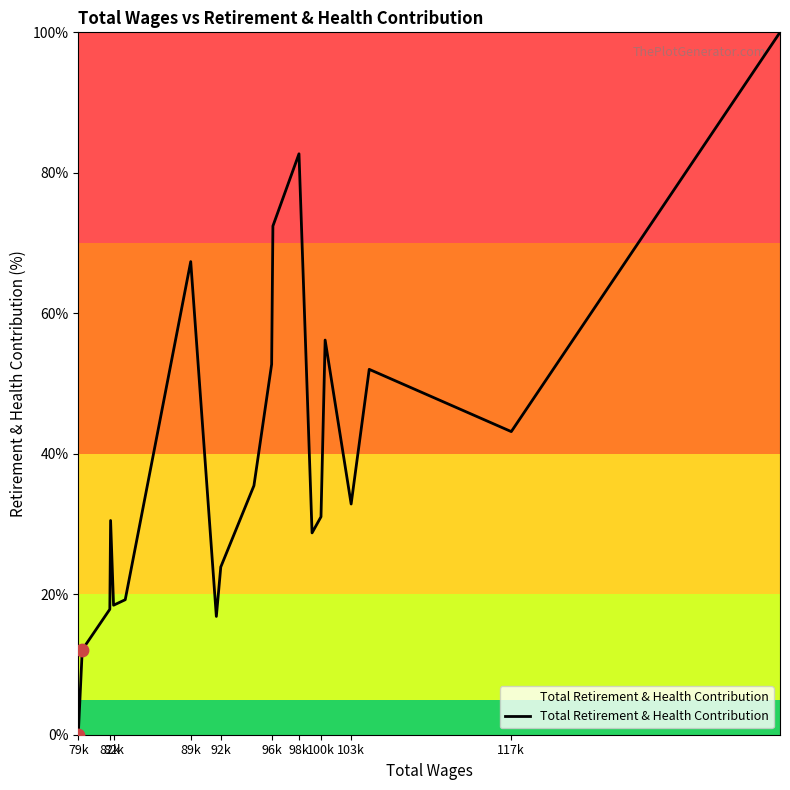

What is the difference between the maximum and minimum values?

100.0